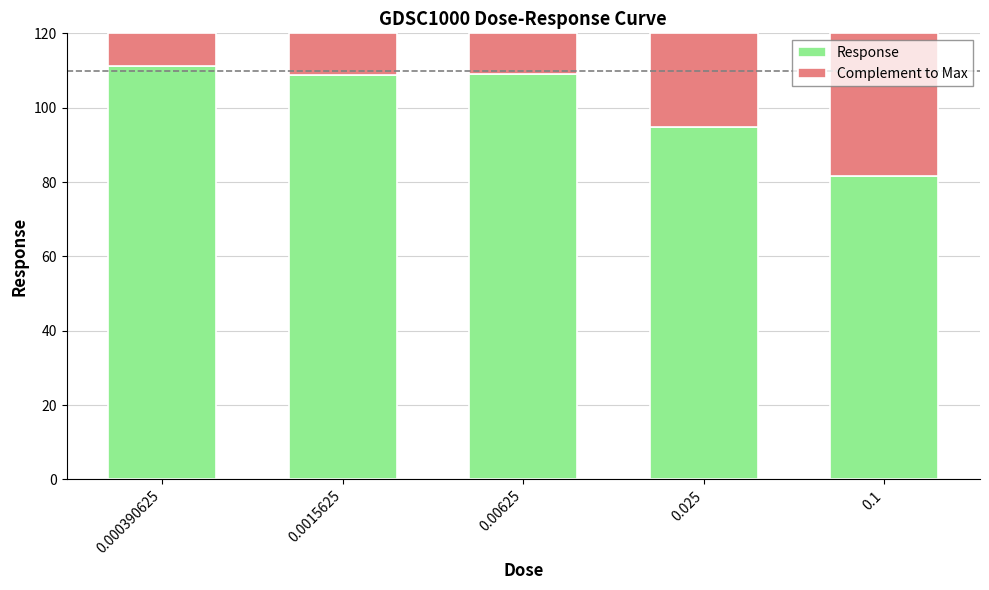

What is the difference between the second highest and minimum values in the Response series?

27.5